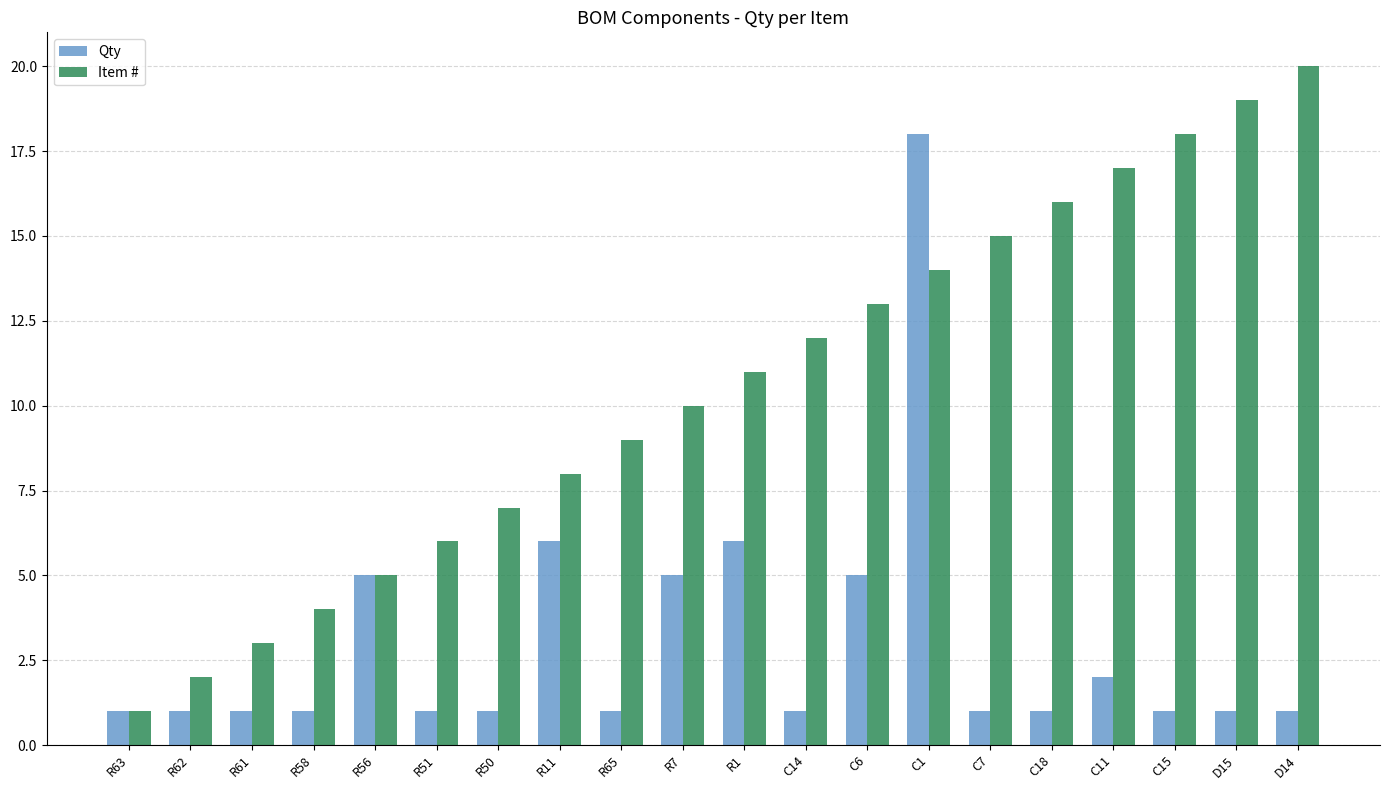

What is the maximum value for Qty?

18